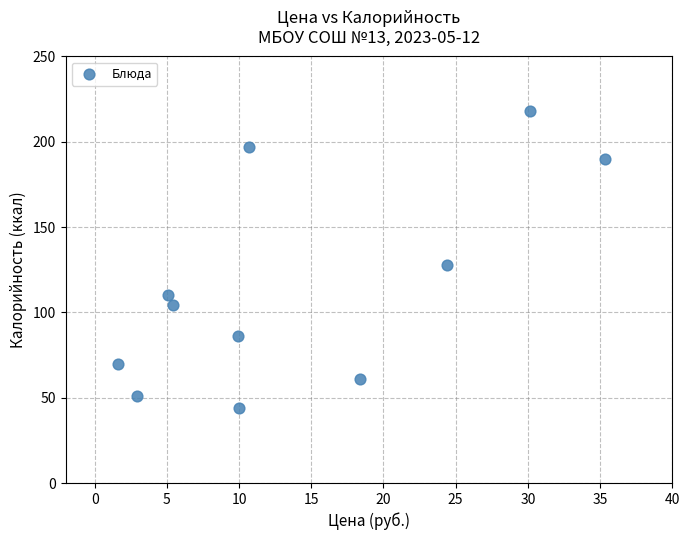

What is the average Y value?

114.5